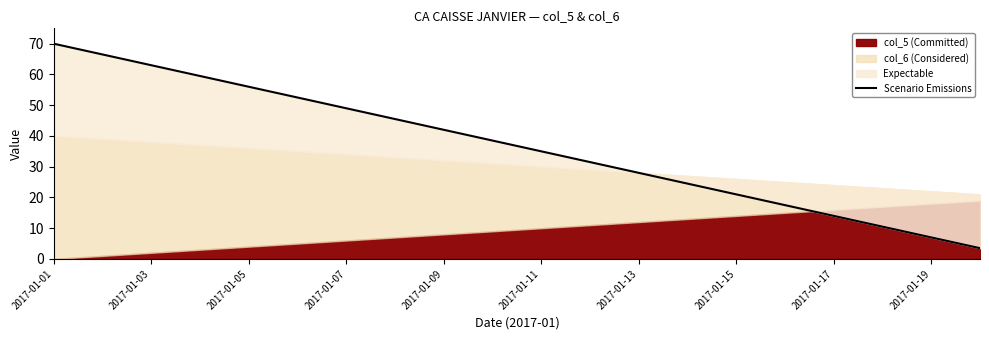

What is the greatest value displayed?

70.0